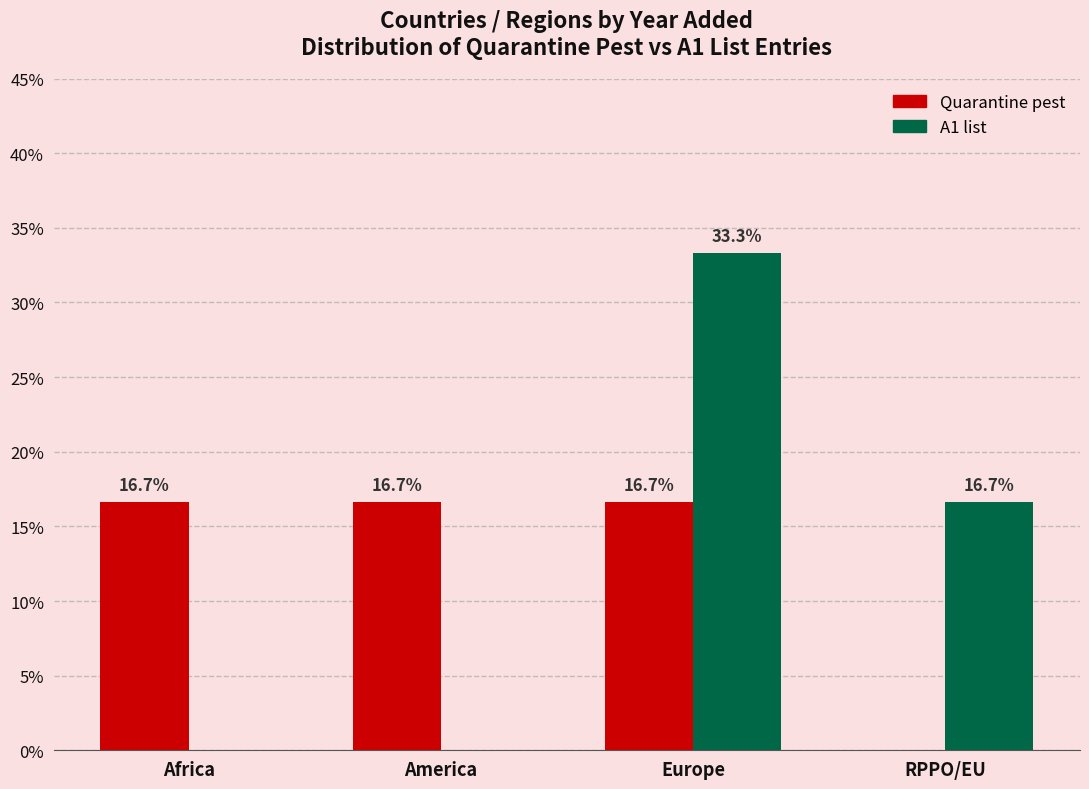

The Quarantine pest series shows 16.7 at America. True or false?

True